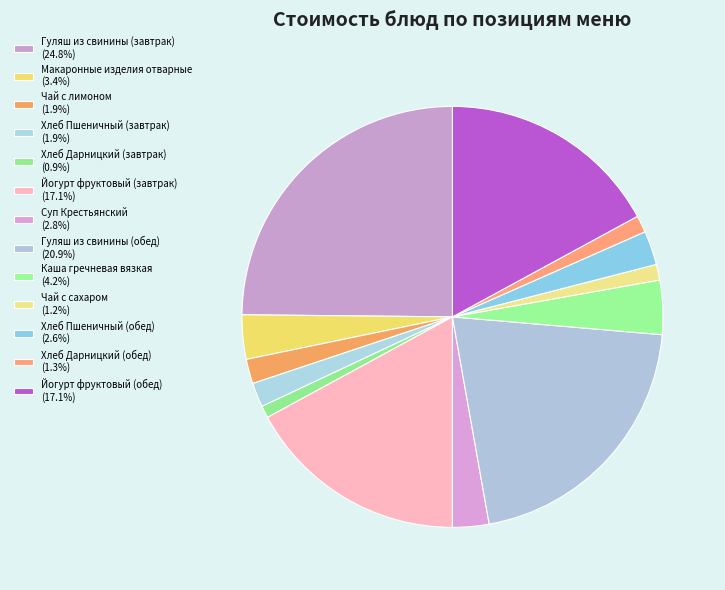

Rank the categories by value from lowest to highest.

Хлеб Дарницкий (завтрак), Чай с сахаром, Хлеб Дарницкий (обед), Хлеб Пшеничный (завтрак), Чай с лимоном, Хлеб Пшеничный (обед), Суп Крестьянский, Макаронные изделия отварные, Каша гречневая вязкая, Йогурт фруктовый (завтрак), Йогурт фруктовый (обед), Гуляш из свинины (обед), Гуляш из свинины (завтрак)